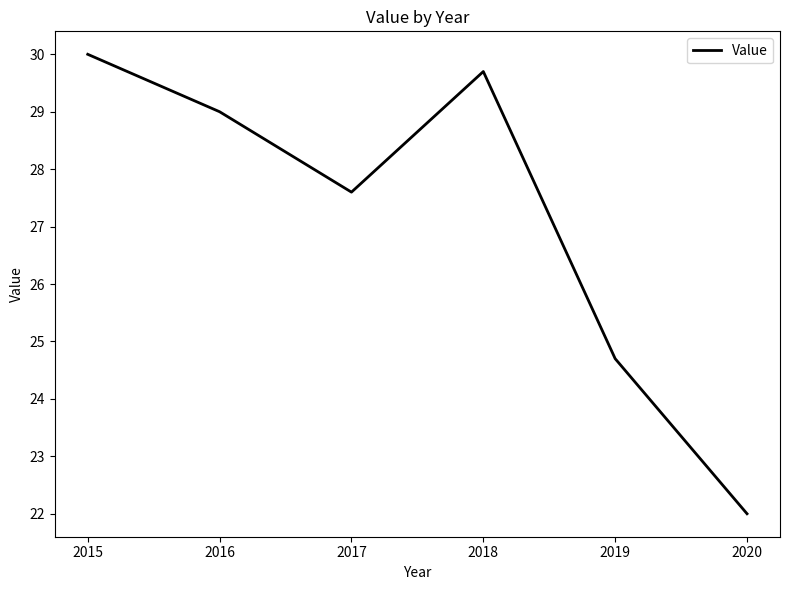

List the labels in order of value, largest first.

2015, 2018, 2016, 2017, 2019, 2020